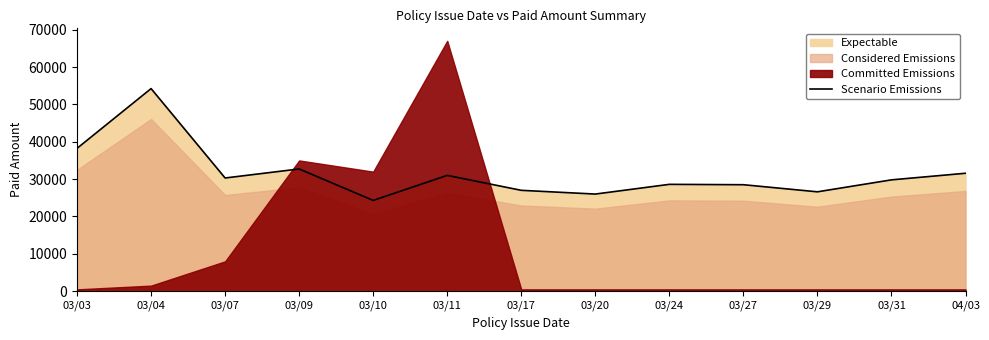

How many data points are above 29800?

6